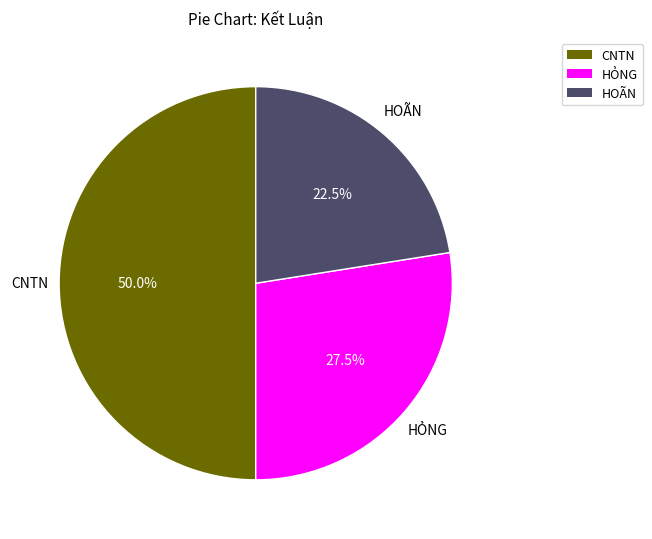

Approximately how many times larger is the value at HOÃN compared to CNTN?

0.5